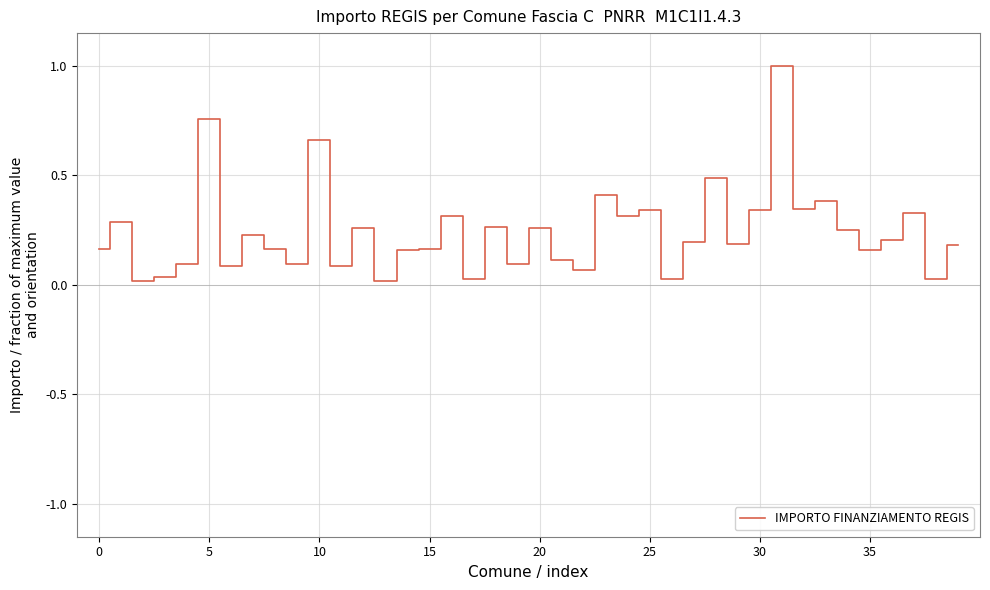

What is the difference between the maximum and minimum values?

1.0